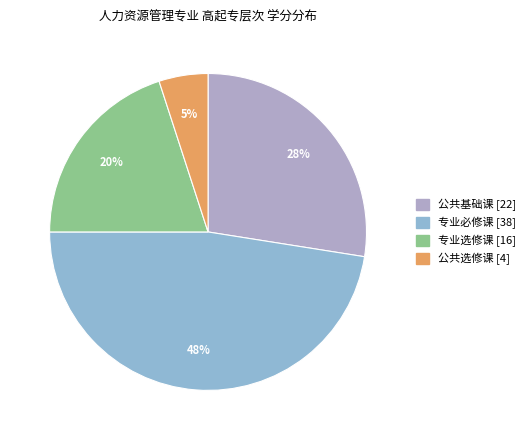

Which slice is the largest?

专业必修课 [38]